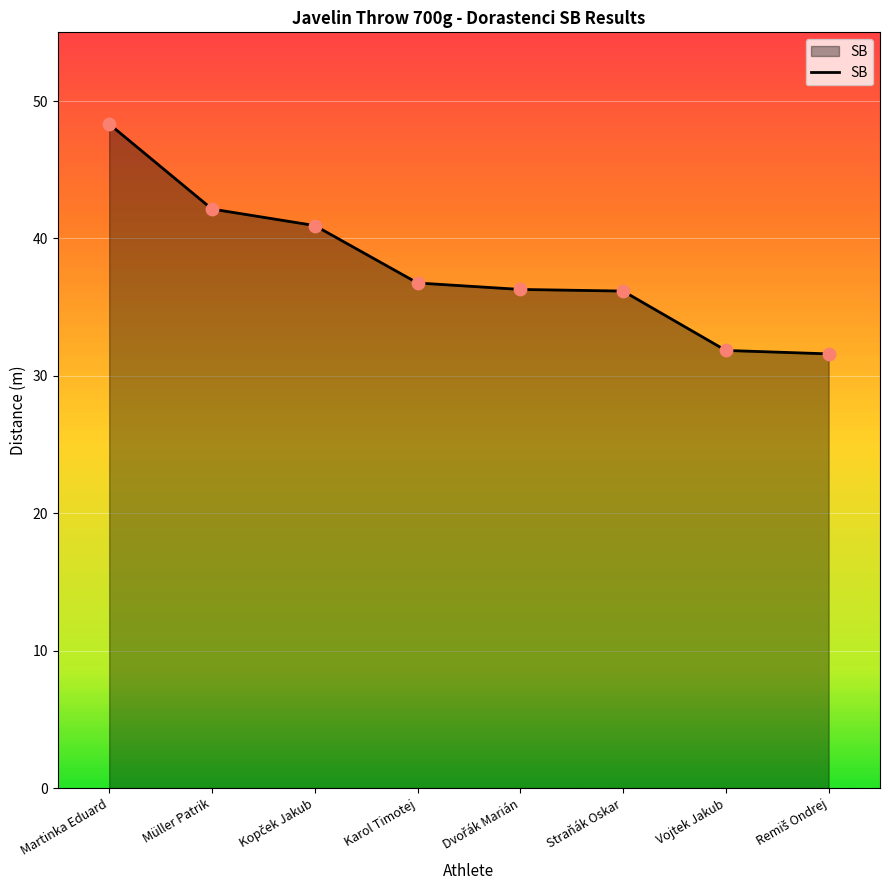

Which has a higher value, Karol Timotej or Müller Patrik?

Müller Patrik